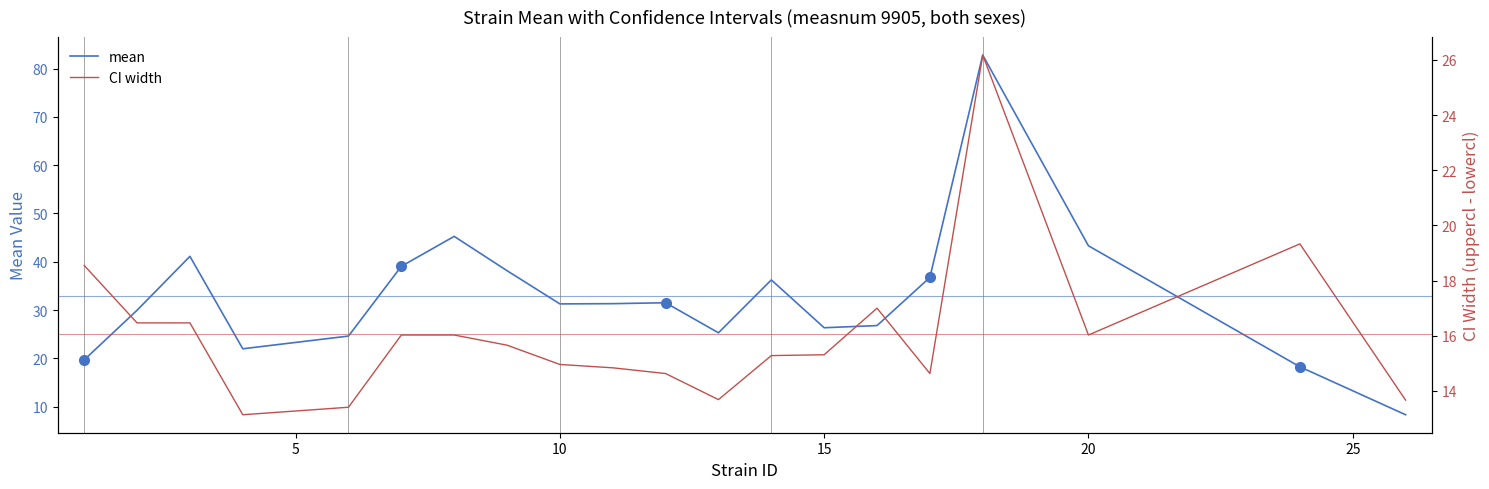

How many interior local valleys does the mean series have?

4